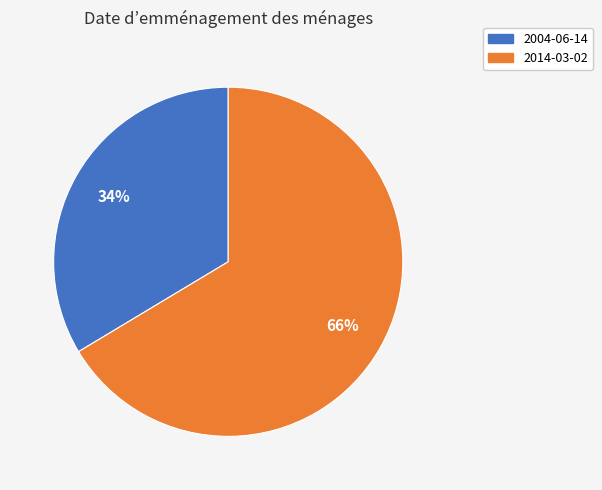

Does 2004-06-14 represent more than half of the total?

No